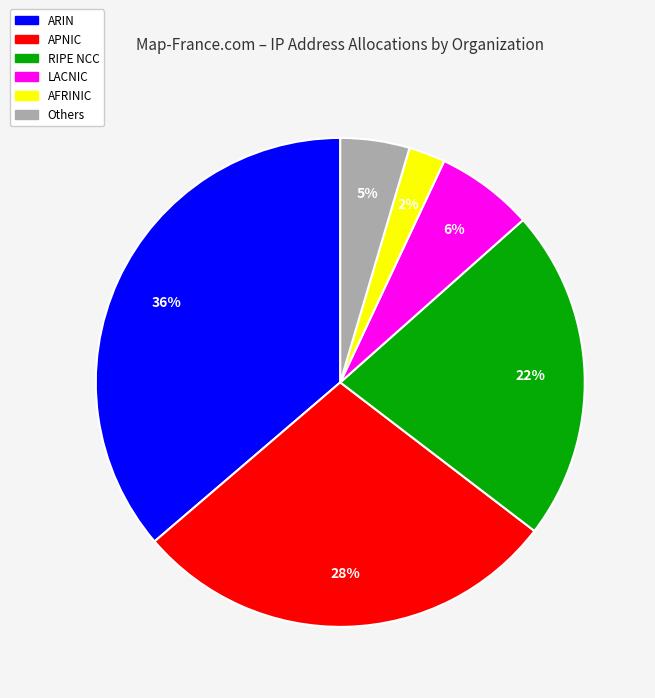

What is the smallest slice in the pie chart?

AFRINIC